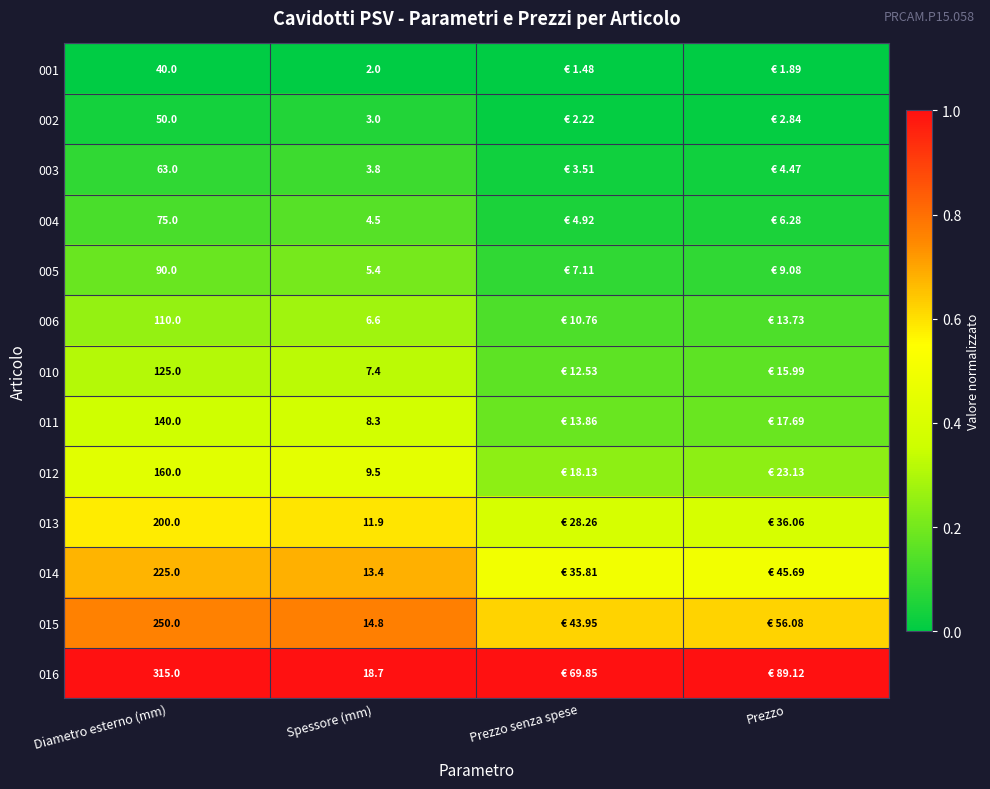

Rank the series at Prezzo senza spese from highest to lowest value.

016, 015, 014, 013, 012, 011, 010, 006, 005, 004, 003, 002, 001